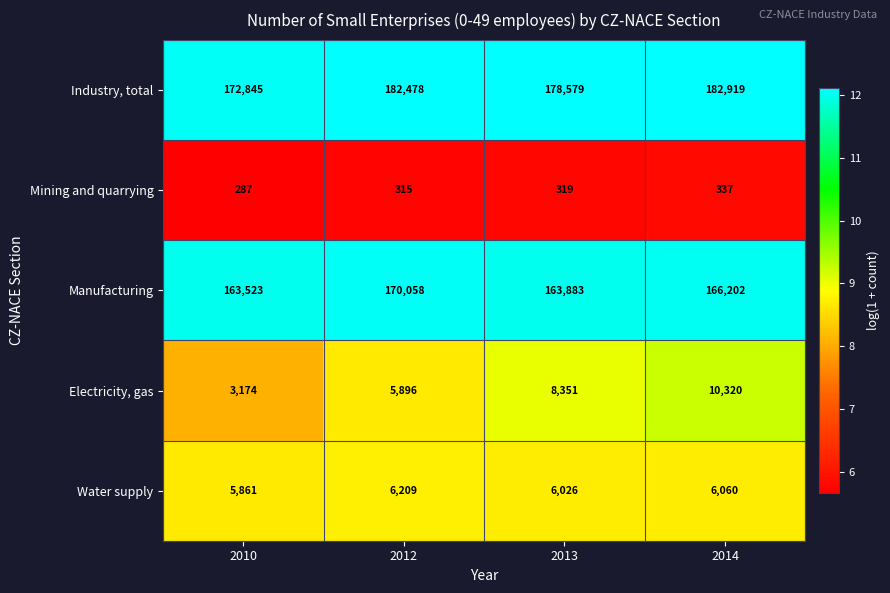

At which category does the chart reach its peak across all series?

2014